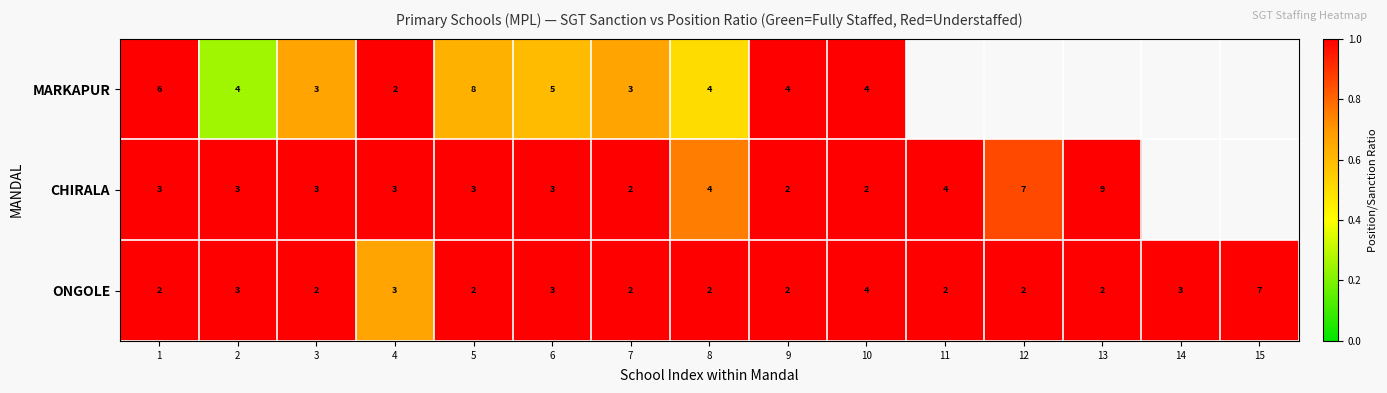

Which series changed the most between 5 and 6?

MARKAPUR